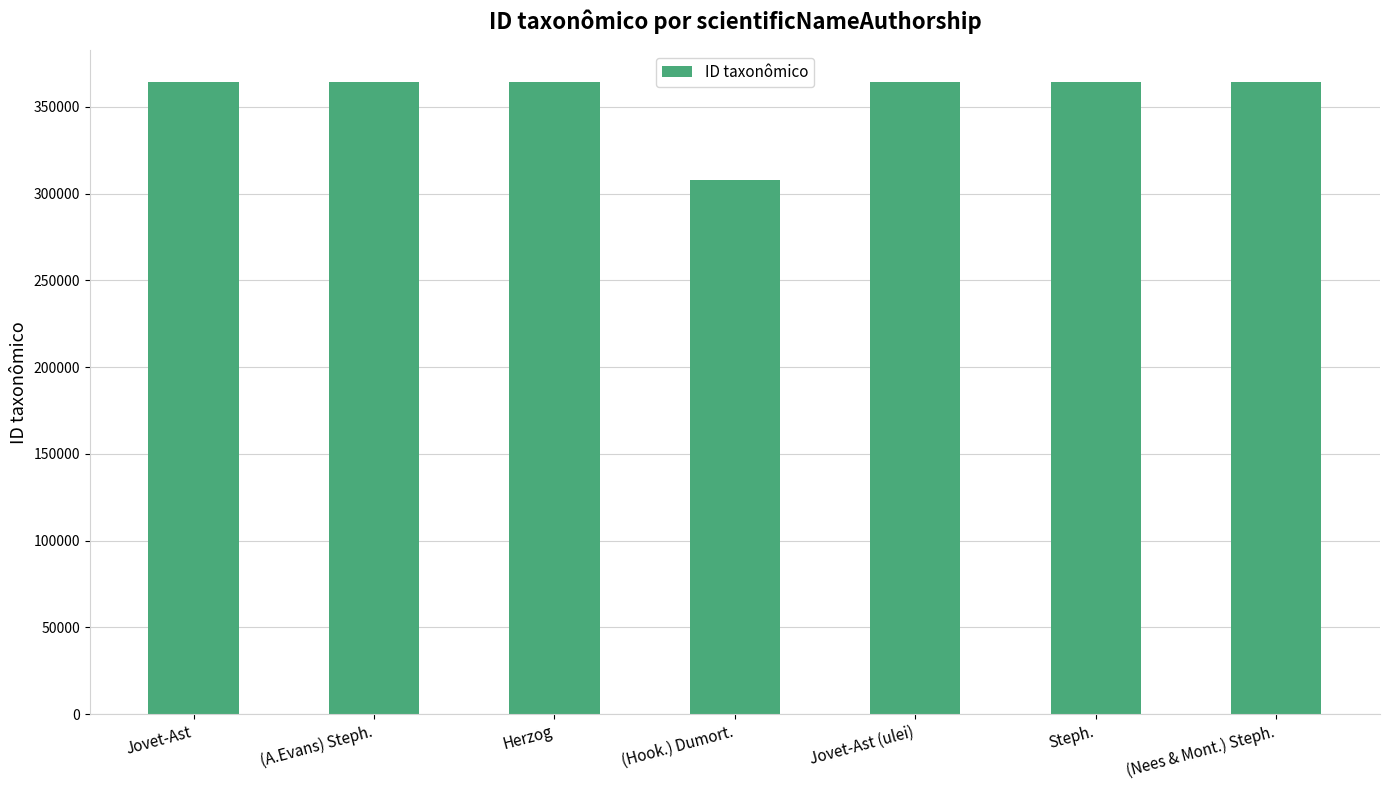

What is the value of the 5th bar from the left?

364292